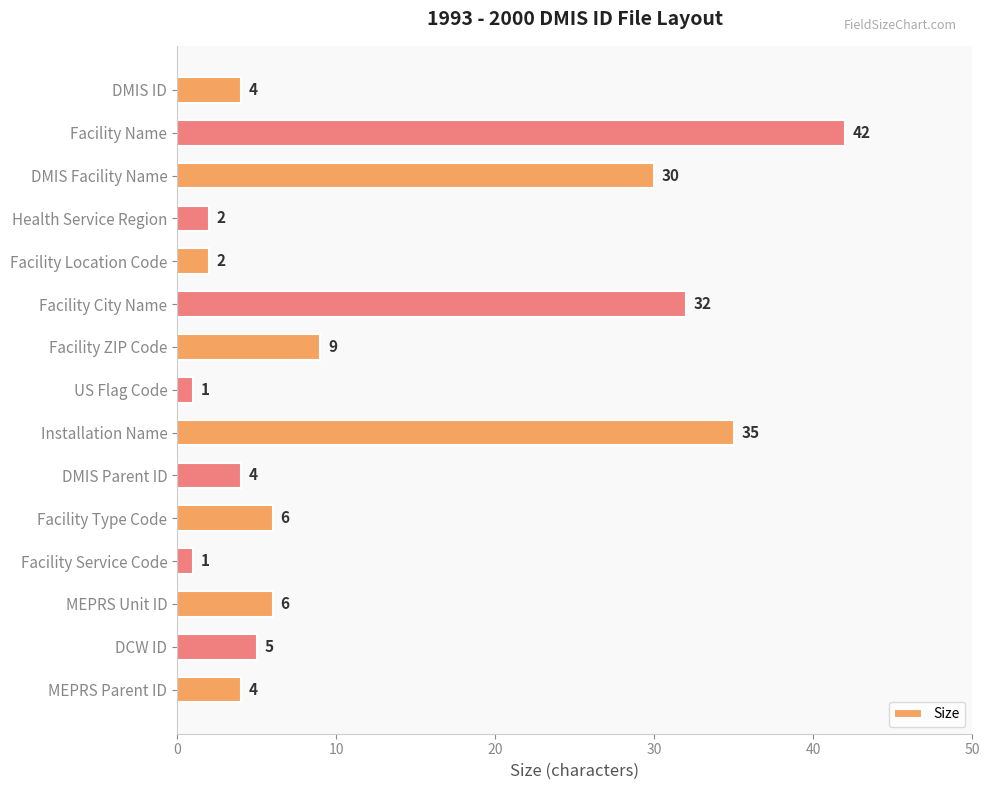

What is the difference between the maximum and minimum values?

41